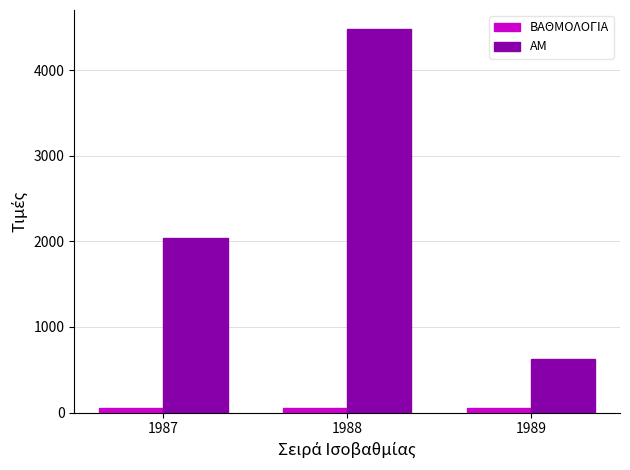

Is it true that ΒΑΘΜΟΛΟΓΙΑ equals 56 at 1988?

True